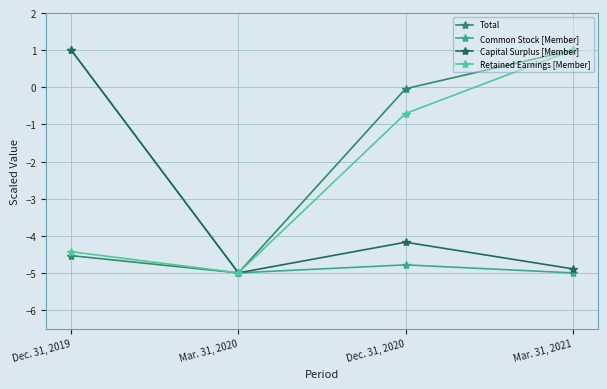

True or false: Retained Earnings [Member] and Capital Surplus [Member] intersect in this chart.

False